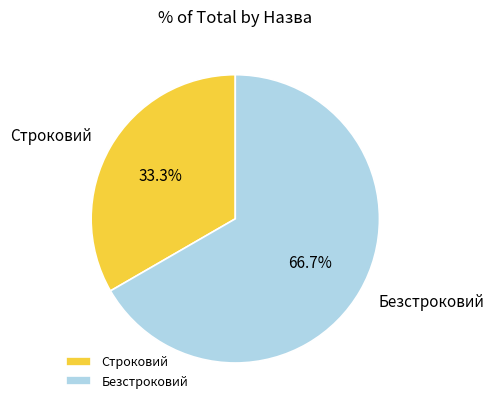

To the nearest percent, what portion does Строковий represent?

33%